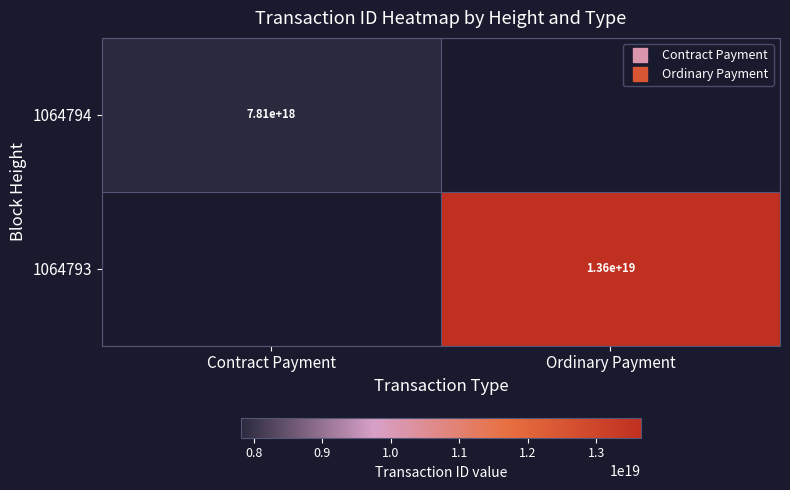

How many categories are shown in the chart?

2